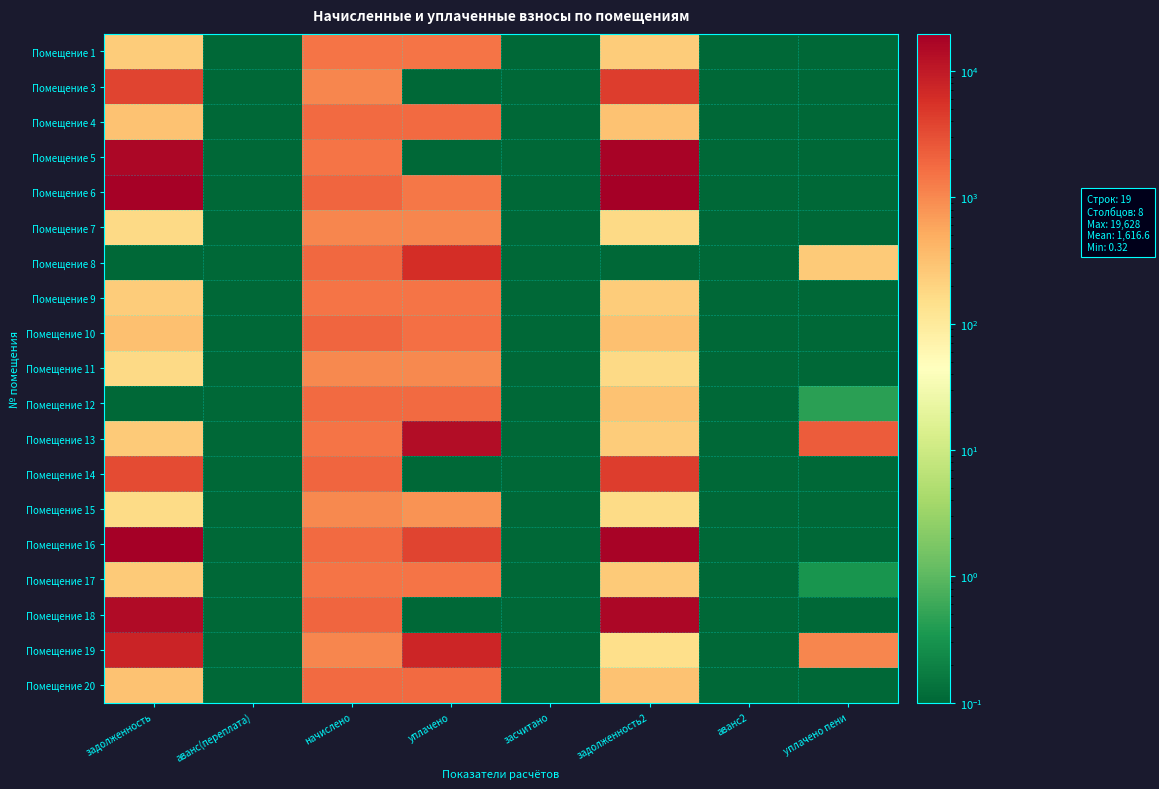

List the series in order of their peak value, lowest first.

Помещение 15, Помещение 11, Помещение 7, Помещение 1, Помещение 9, Помещение 17, Помещение 12, Помещение 20, Помещение 4, Помещение 10, Помещение 3, Помещение 14, Помещение 8, Помещение 19, Помещение 13, Помещение 18, Помещение 5, Помещение 6, Помещение 16